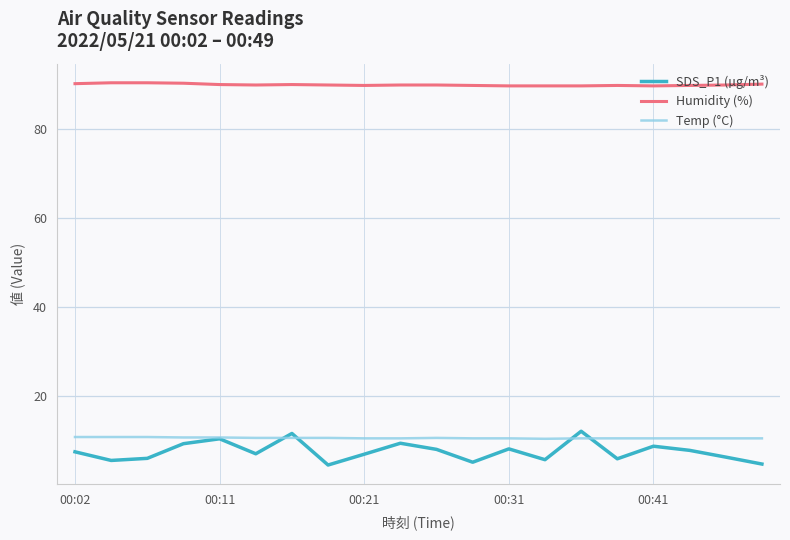

Which series has the largest range (max minus min)?

SDS_P1 (µg/m³)